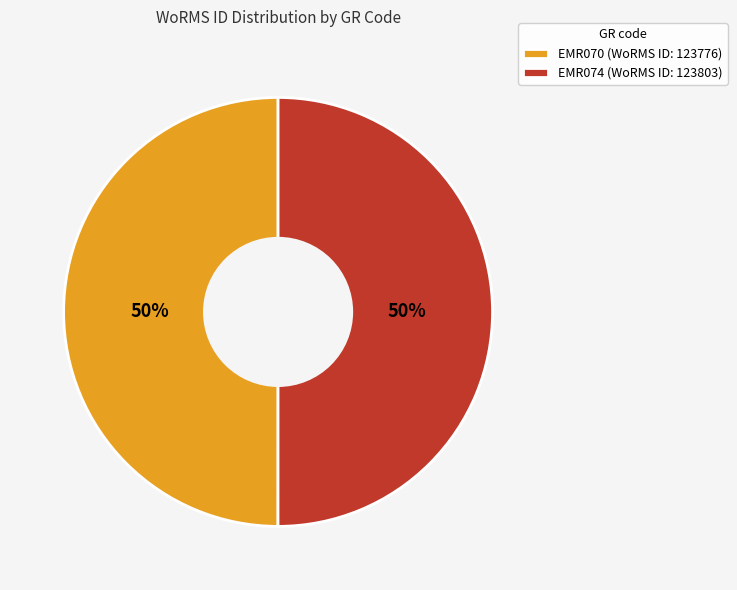

Count the number of slices in the pie.

2